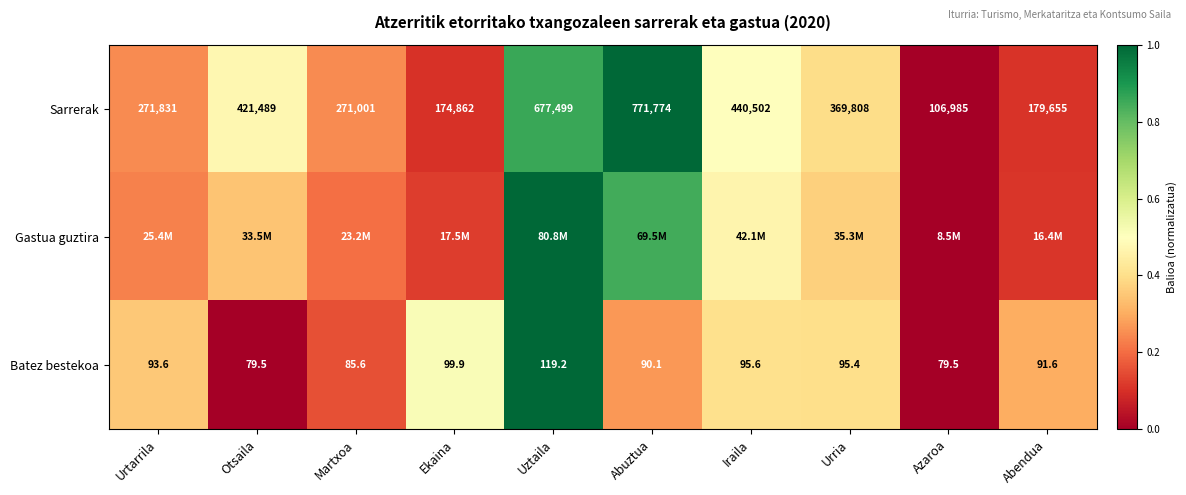

At which label does Sarrerak first exceed 369808?

Otsaila